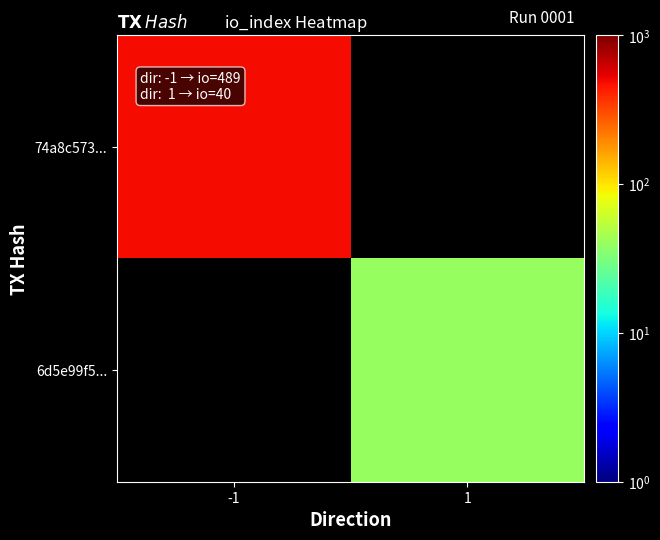

What is the minimum value for 74a8c573...?

489.0